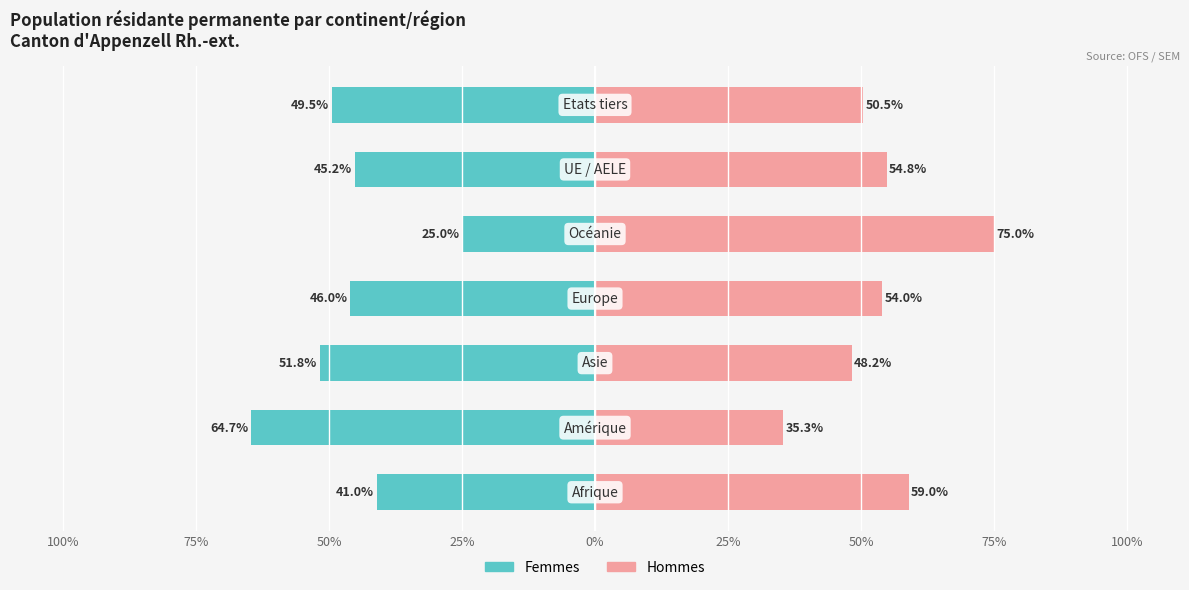

Which series has the widest spread of values?

Femmes